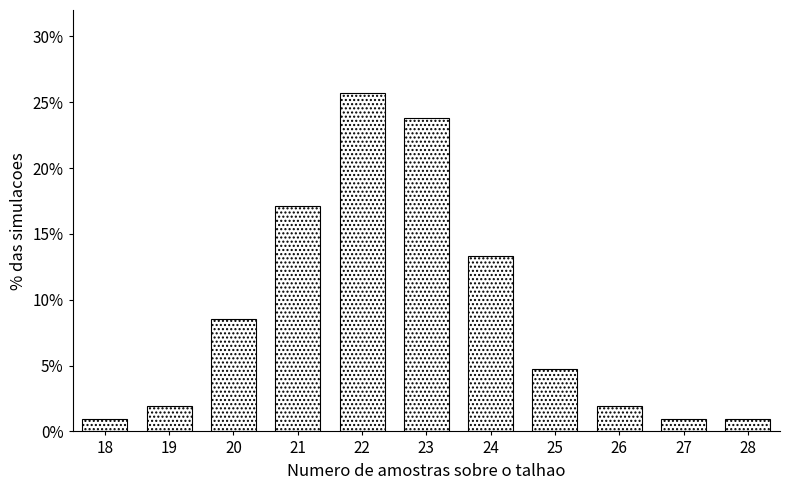

Reading left to right, what are all the values shown in this chart?

18=1.0	19=1.9	20=8.6	21=17.1	22=25.7	23=23.8	24=13.3	25=4.8	26=1.9	27=1.0	28=1.0